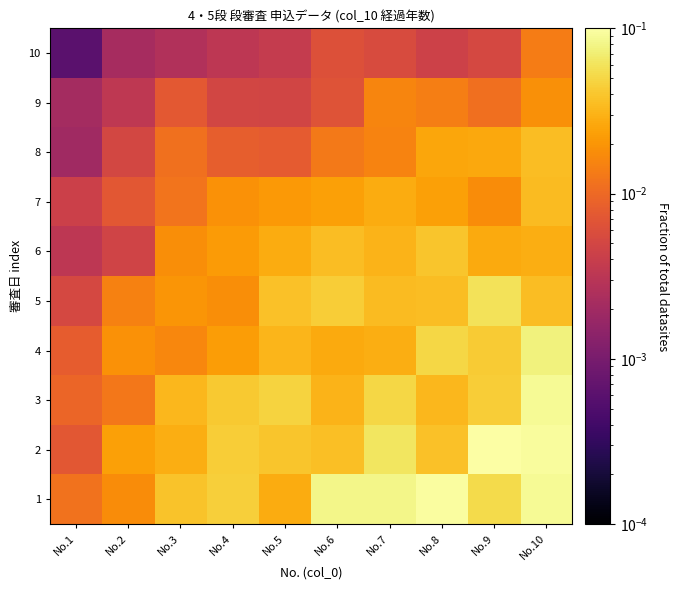

Reading left to right, transcribe all the data shown in this chart.

1: No.1=0.0	No.2=0.0	No.3=0.0	No.4=0.0	No.5=0.0	No.6=0.1	No.7=0.1	No.8=0.1	No.9=0.1	No.10=0.1
2: No.1=0.0	No.2=0.0	No.3=0.0	No.4=0.0	No.5=0.0	No.6=0.0	No.7=0.1	No.8=0.0	No.9=0.1	No.10=0.1
3: No.1=0.0	No.2=0.0	No.3=0.0	No.4=0.0	No.5=0.0	No.6=0.0	No.7=0.1	No.8=0.0	No.9=0.0	No.10=0.1
4: No.1=0.0	No.2=0.0	No.3=0.0	No.4=0.0	No.5=0.0	No.6=0.0	No.7=0.0	No.8=0.1	No.9=0.0	No.10=0.1
5: No.1=0.0	No.2=0.0	No.3=0.0	No.4=0.0	No.5=0.0	No.6=0.0	No.7=0.0	No.8=0.0	No.9=0.1	No.10=0.0
6: No.1=0.0	No.2=0.0	No.3=0.0	No.4=0.0	No.5=0.0	No.6=0.0	No.7=0.0	No.8=0.0	No.9=0.0	No.10=0.0
7: No.1=0.0	No.2=0.0	No.3=0.0	No.4=0.0	No.5=0.0	No.6=0.0	No.7=0.0	No.8=0.0	No.9=0.0	No.10=0.0
8: No.1=0.0	No.2=0.0	No.3=0.0	No.4=0.0	No.5=0.0	No.6=0.0	No.7=0.0	No.8=0.0	No.9=0.0	No.10=0.0
9: No.1=0.0	No.2=0.0	No.3=0.0	No.4=0.0	No.5=0.0	No.6=0.0	No.7=0.0	No.8=0.0	No.9=0.0	No.10=0.0
10: No.1=0.0	No.2=0.0	No.3=0.0	No.4=0.0	No.5=0.0	No.6=0.0	No.7=0.0	No.8=0.0	No.9=0.0	No.10=0.0